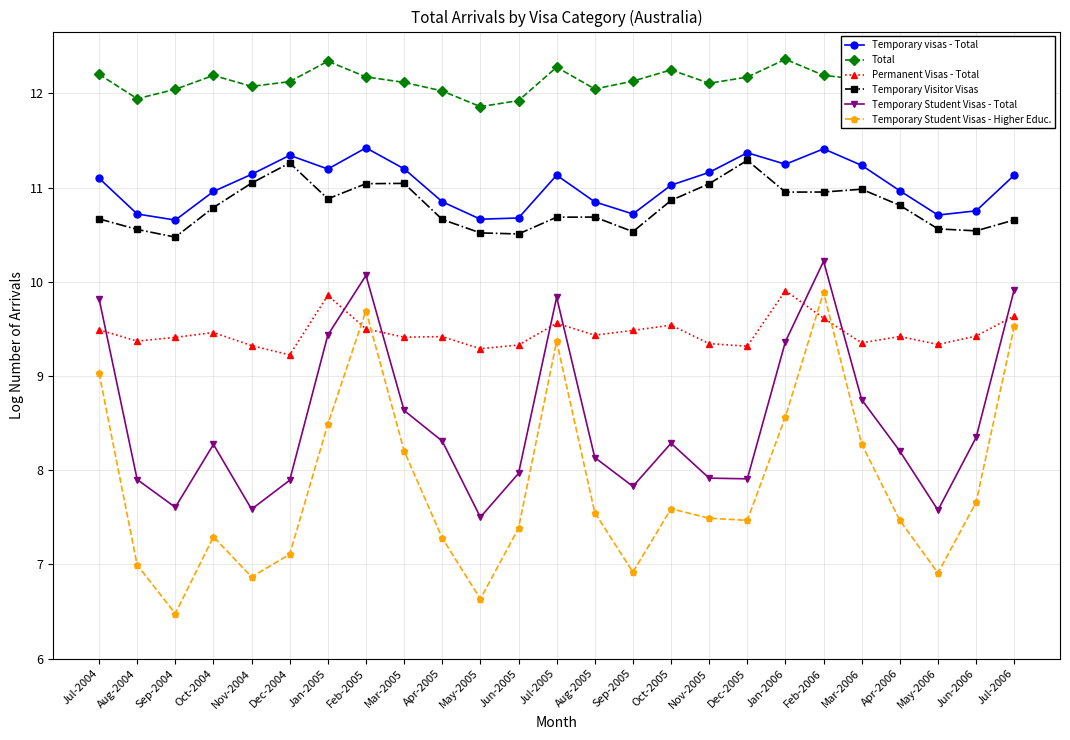

At which category is the sum across all series the highest?

Feb-2006